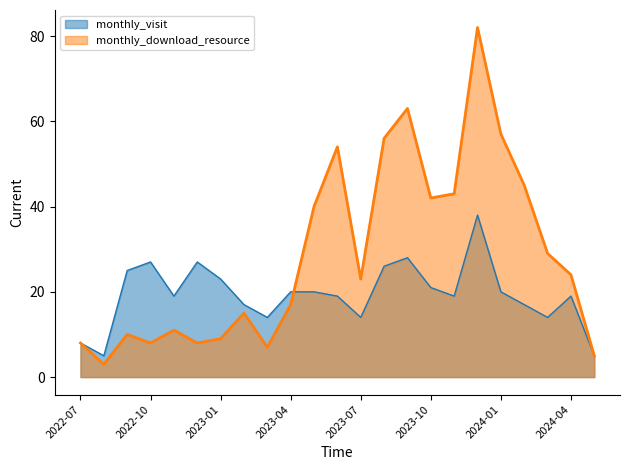

At which category does monthly_visit reach its first local valley?

2022-08